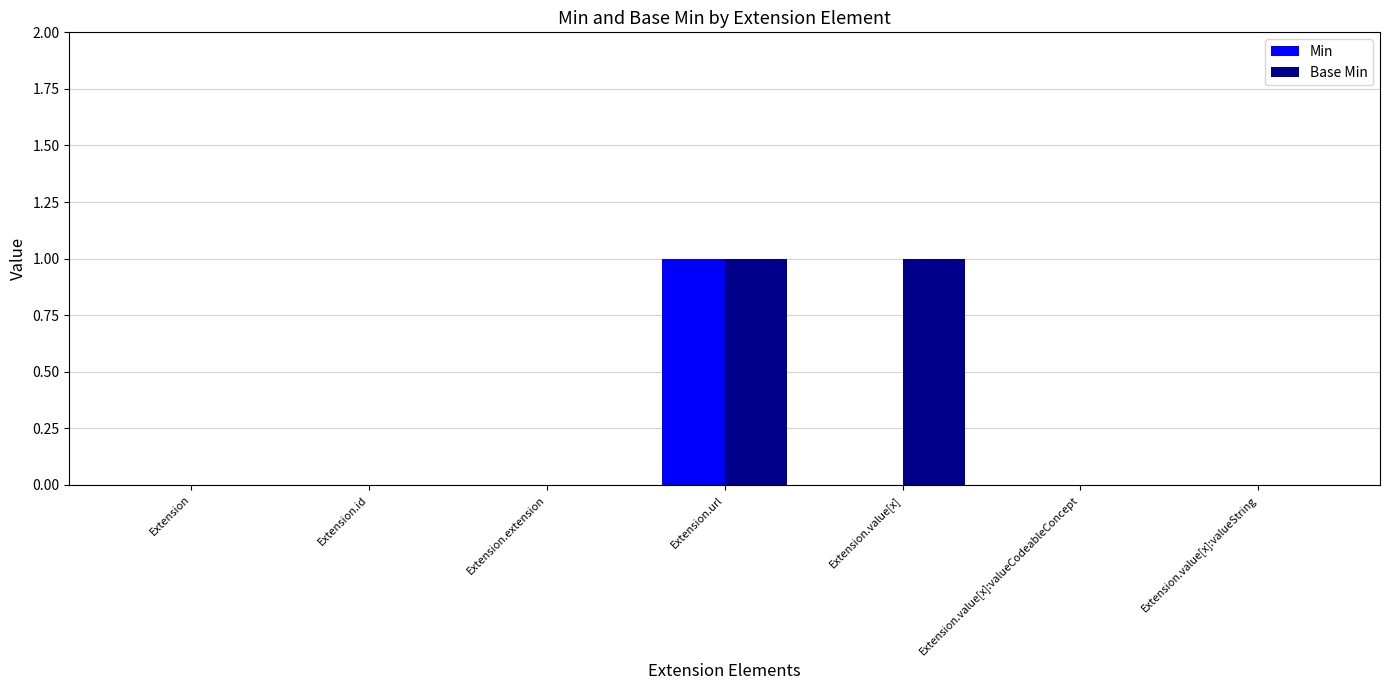

Is the value of Base Min at Extension.url greater than the value of Min at Extension.value[x]:valueString?

Yes